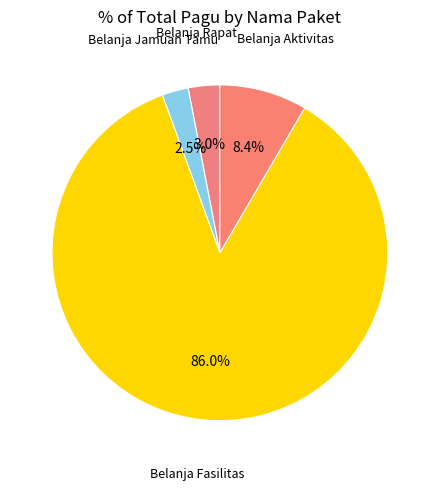

Do Belanja Aktivitas and Belanja Rapat together represent more than half of the pie?

No